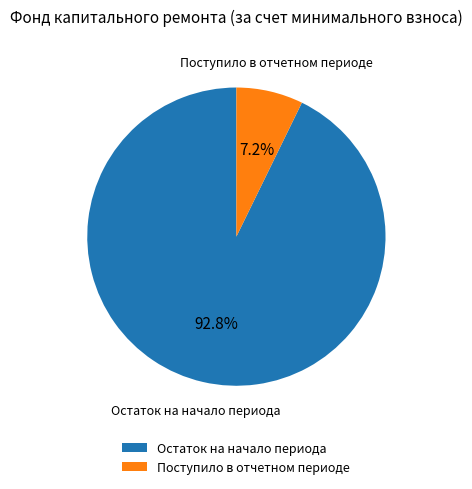

Is there a majority slice in this chart?

Yes